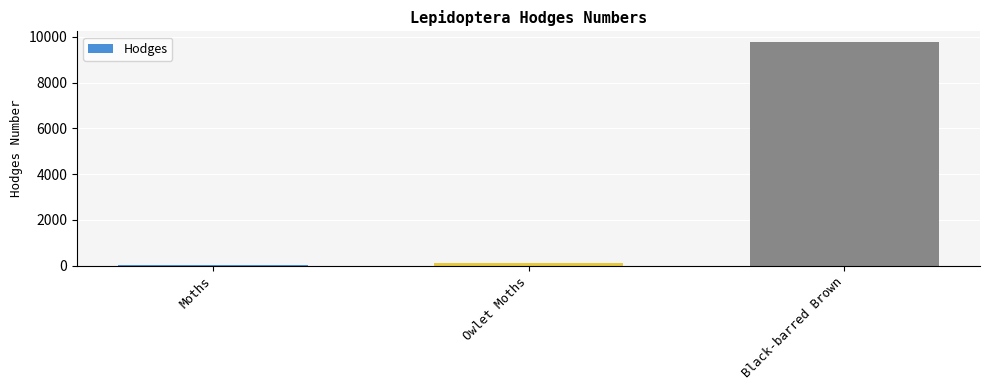

What is the sum of the values at Black-barred Brown and Owlet Moths?

9847.5